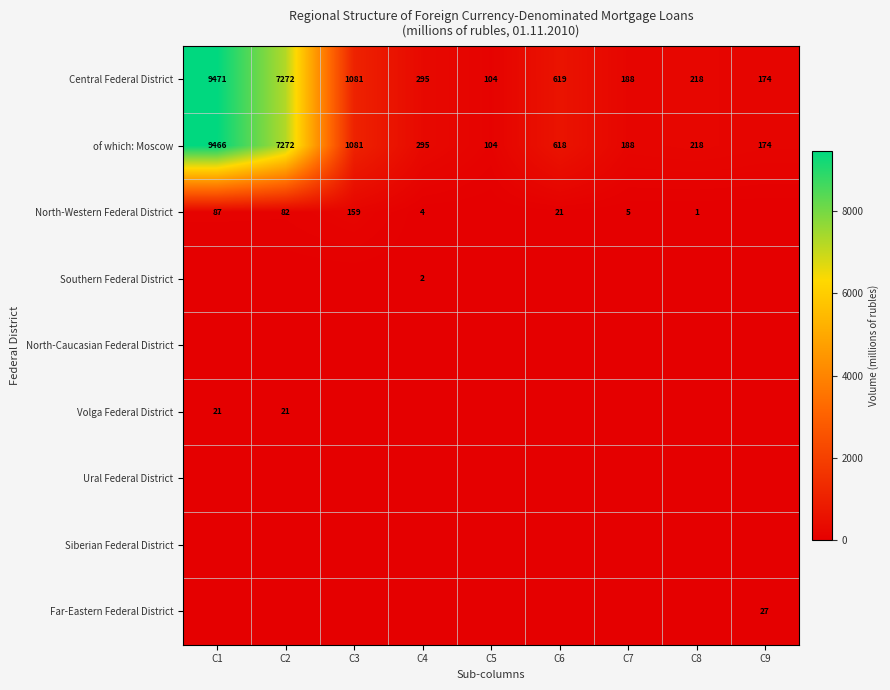

Which label corresponds to the largest value in the chart?

C1